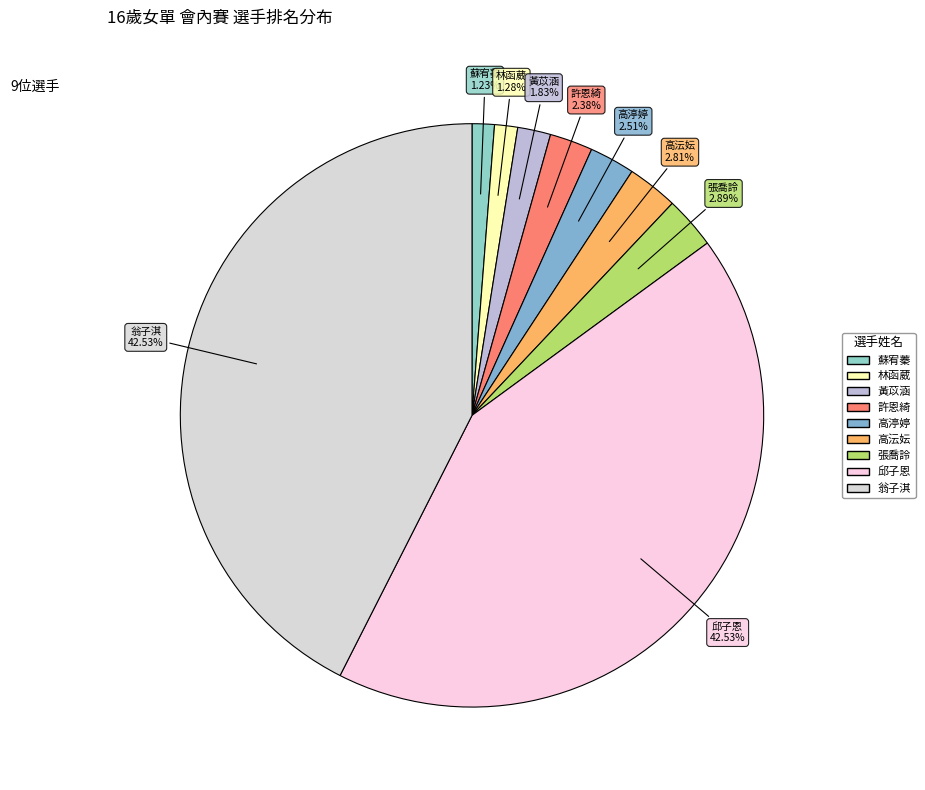

How many slices are in this pie chart?

9